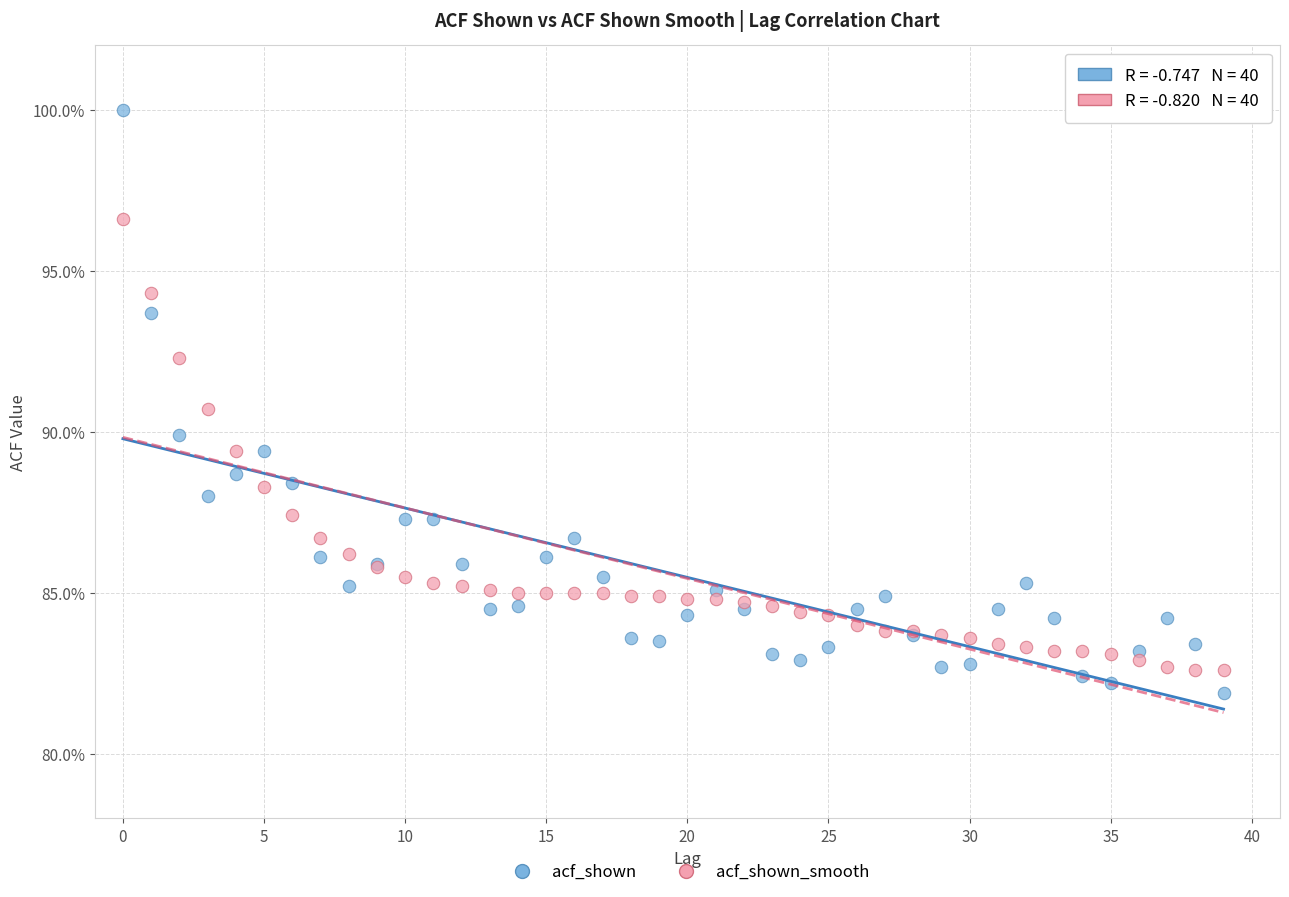

Which series has the widest spread of Y values?

acf_shown